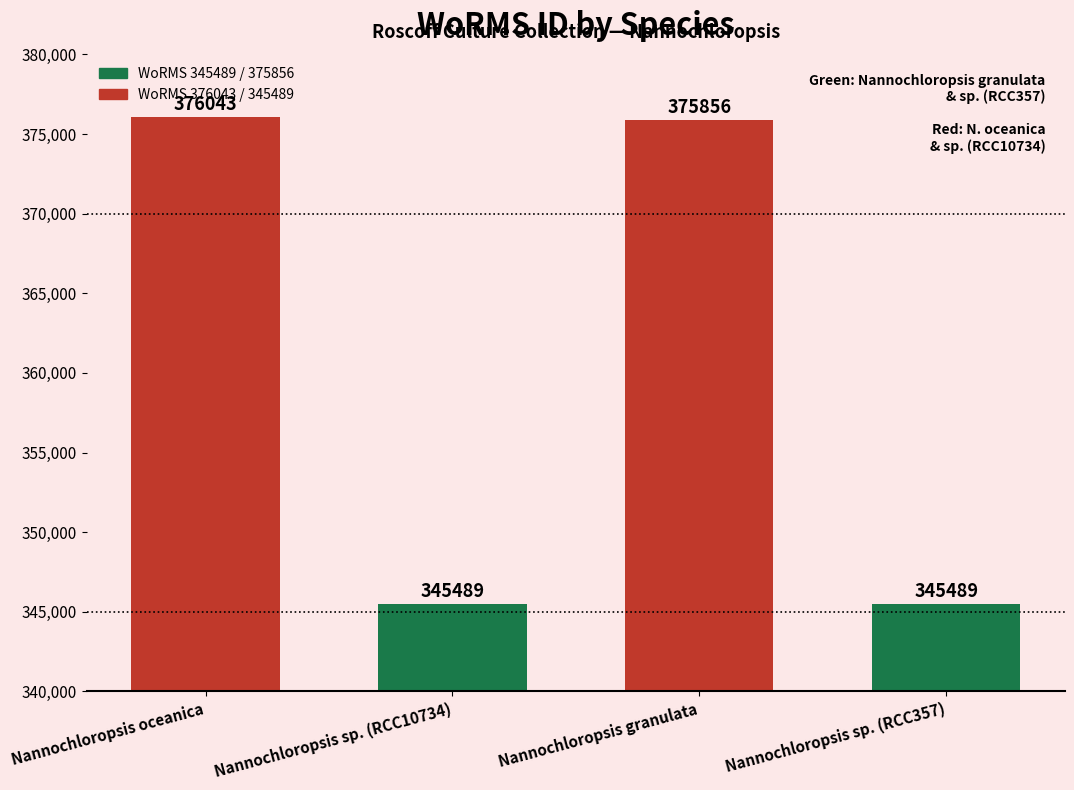

At which category does the chart reach its peak across all series?

Nannochloropsis oceanica